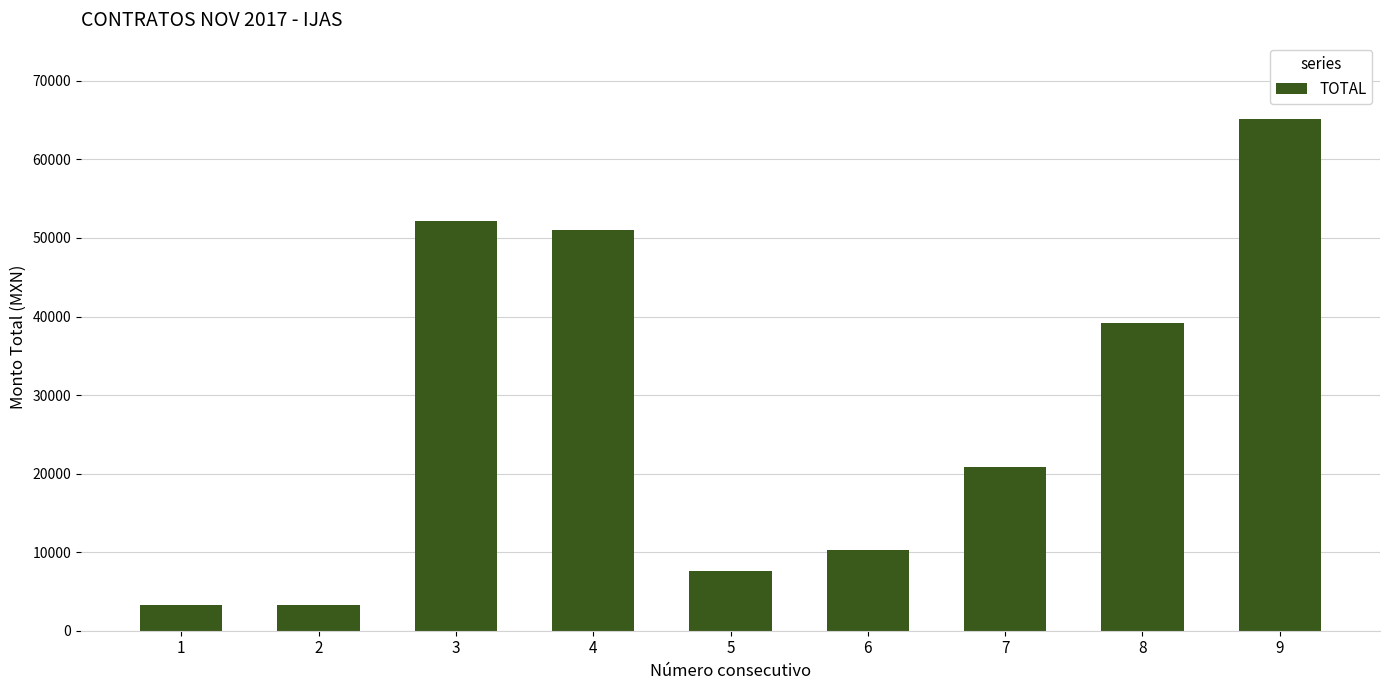

What is the value of the 3rd bar from the left?

52200.0